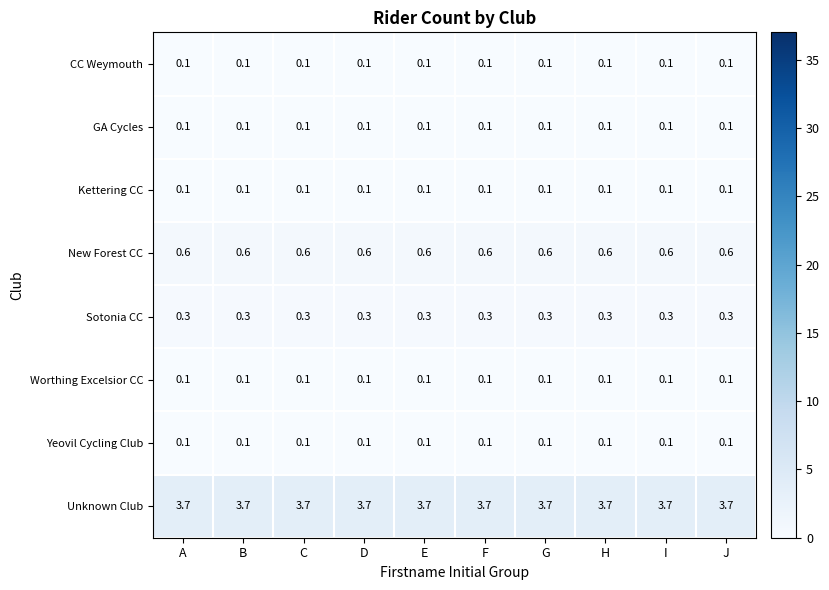

What is the sum of all Unknown Club values?

37.0